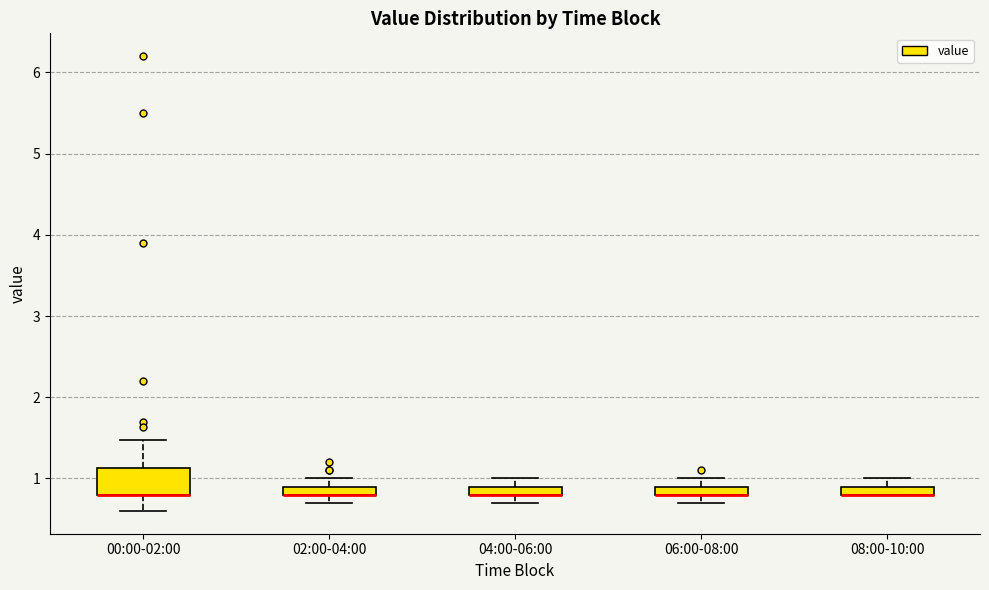

Which box is the tallest, from its lower edge to its upper edge?

00:00-02:00